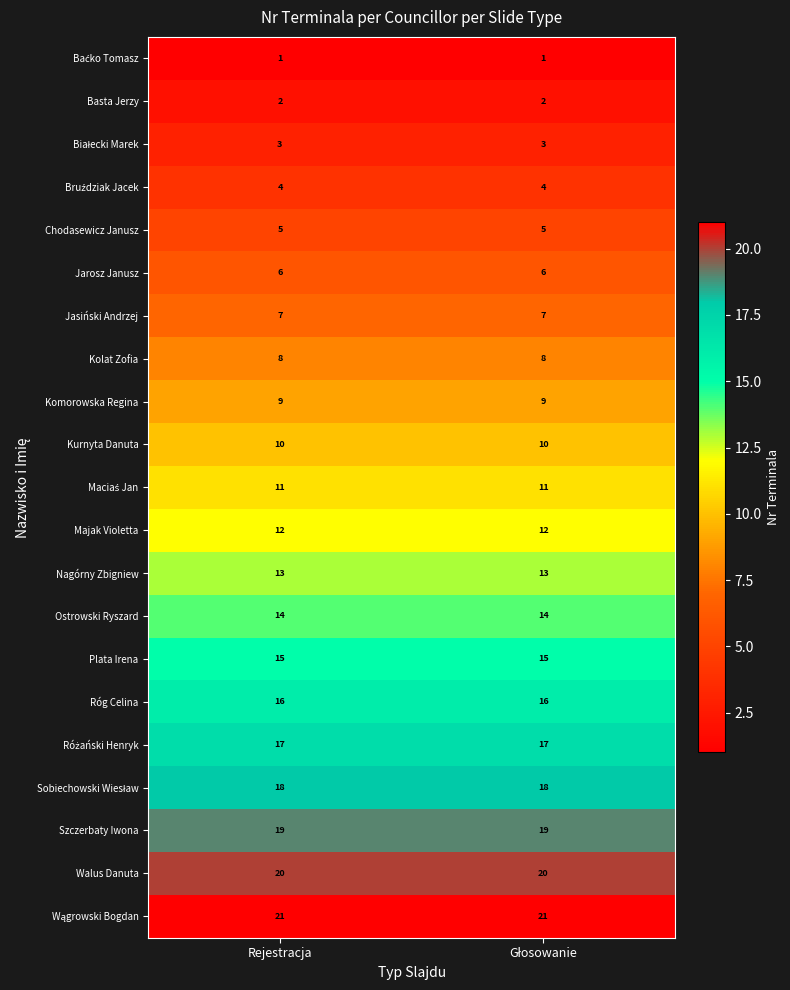

What is the difference between the highest and lowest values at Rejestracja?

20